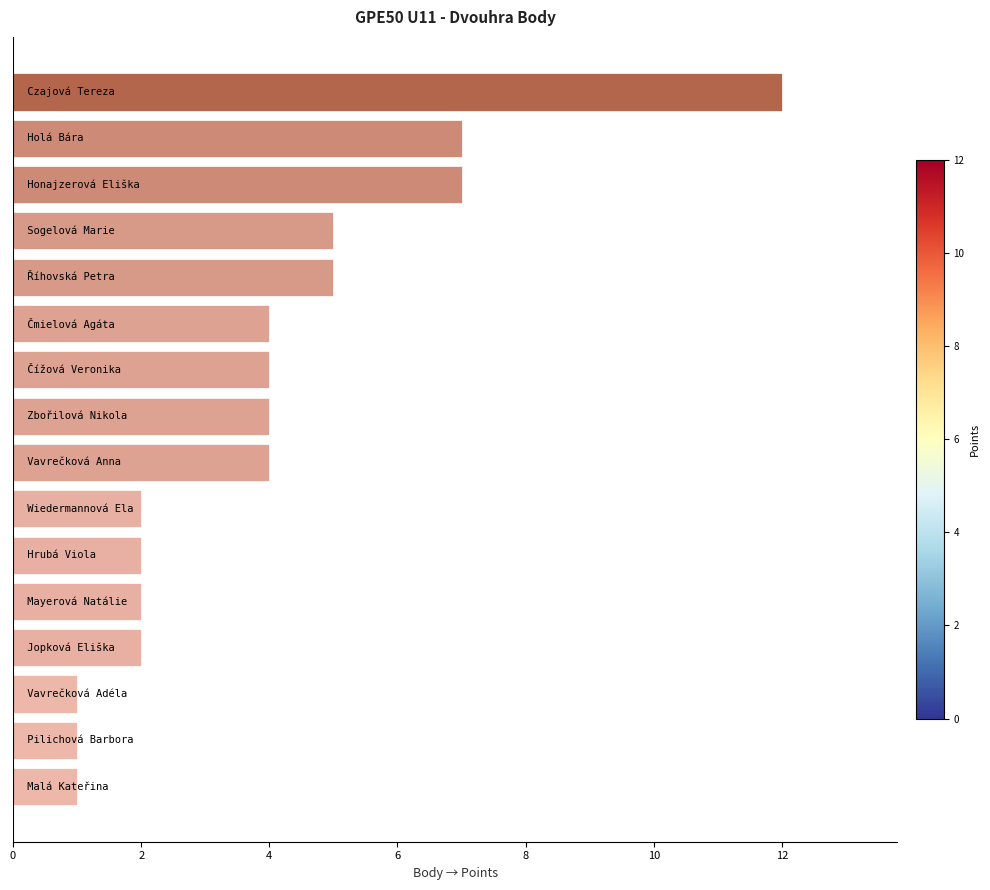

Does the chart contain stacked bars?

No